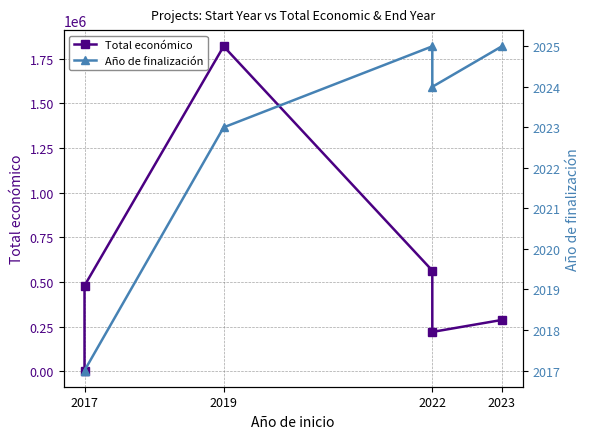

Is the value of Año de finalización at 2022 greater than the value of Total económico at 2023?

No